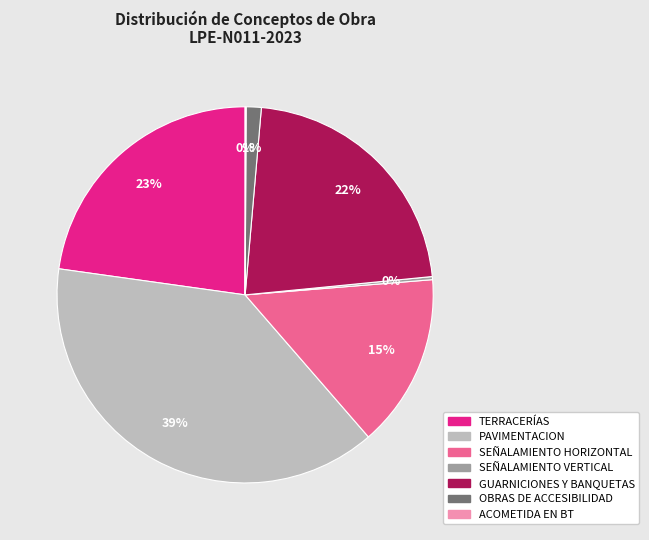

To the nearest percent, what is the difference between the PAVIMENTACION and TERRACERÍAS slice percentages?

16%